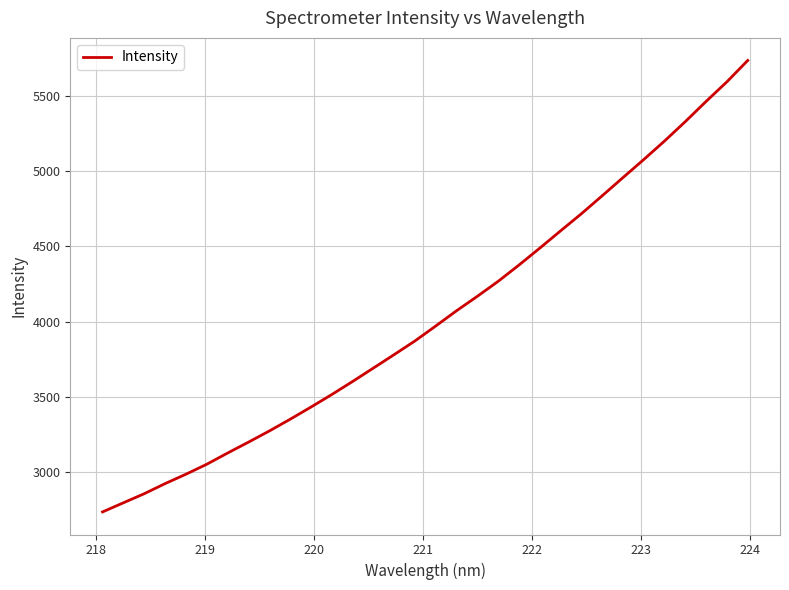

How many lines are shown in the chart?

1